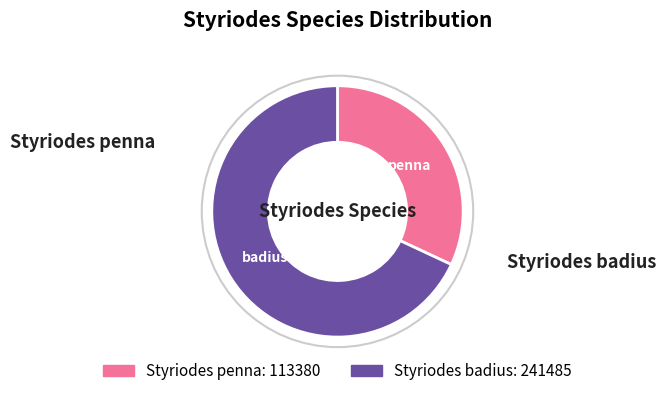

The Styriodes badius slice represents 77% of the pie. True or false?

False